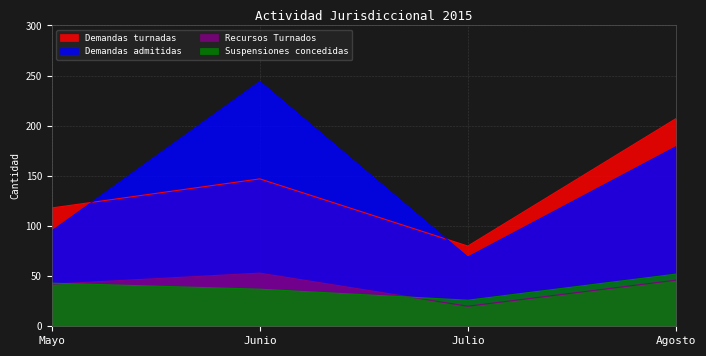

Rank the series by their maximum value, from highest to lowest.

Demandas admitidas, Demandas turnadas, Recursos Turnados, Suspensiones concedidas